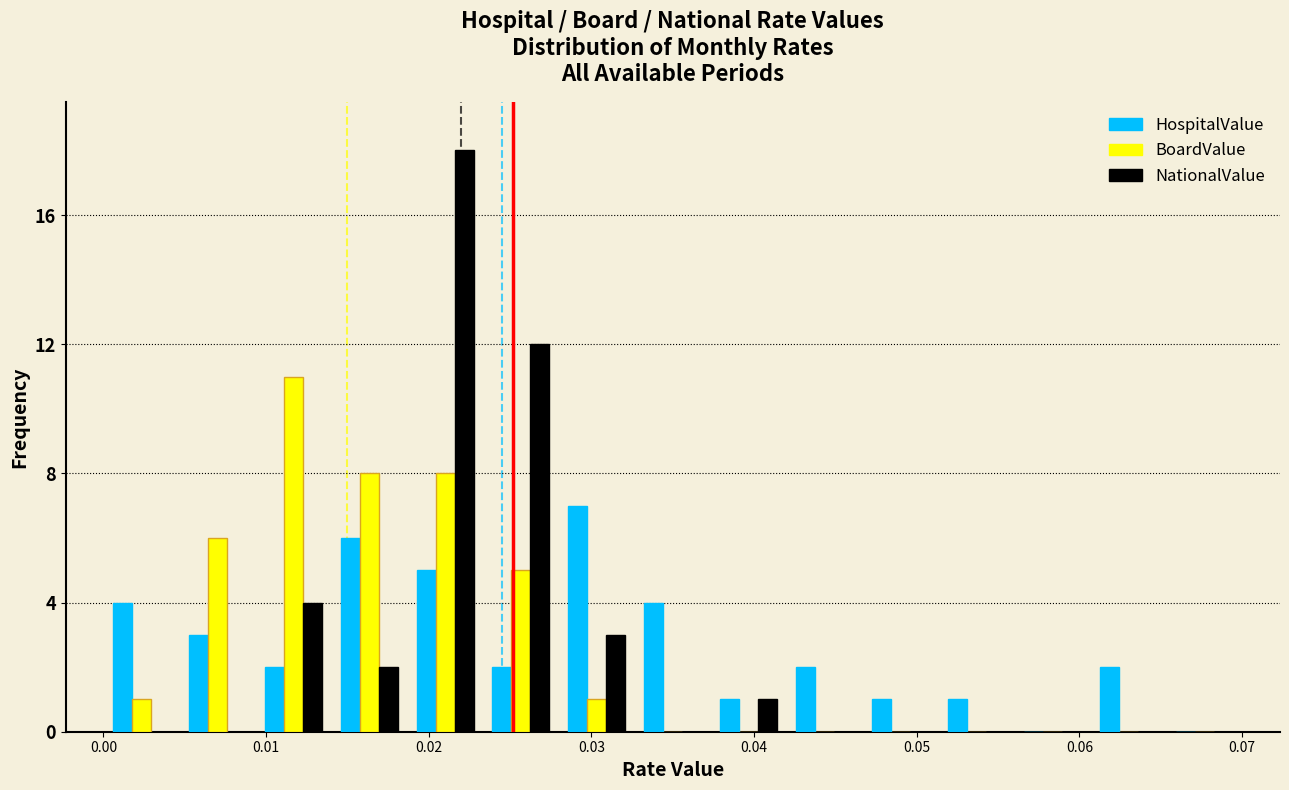

What is the height of the BoardValue bar covering 0.000 to 0.005 on the x-axis? Neither the bar edges nor the heights are printed on the chart, so give them approximately, as read against the axes.

1